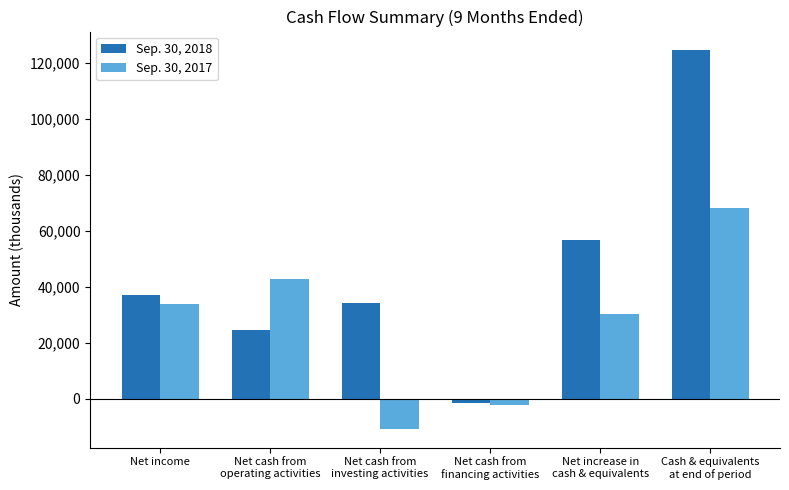

What is the average value of the Sep. 30, 2017 series?

26921